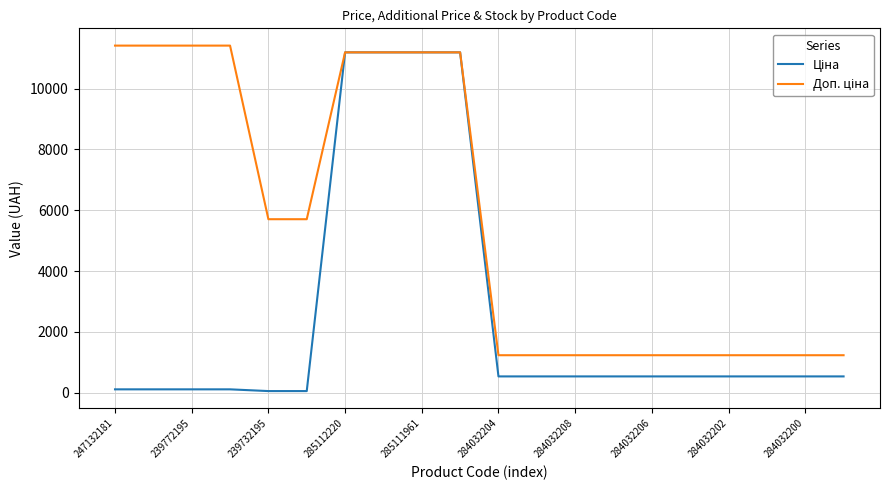

Does the chart display data point markers on the line(s)?

No